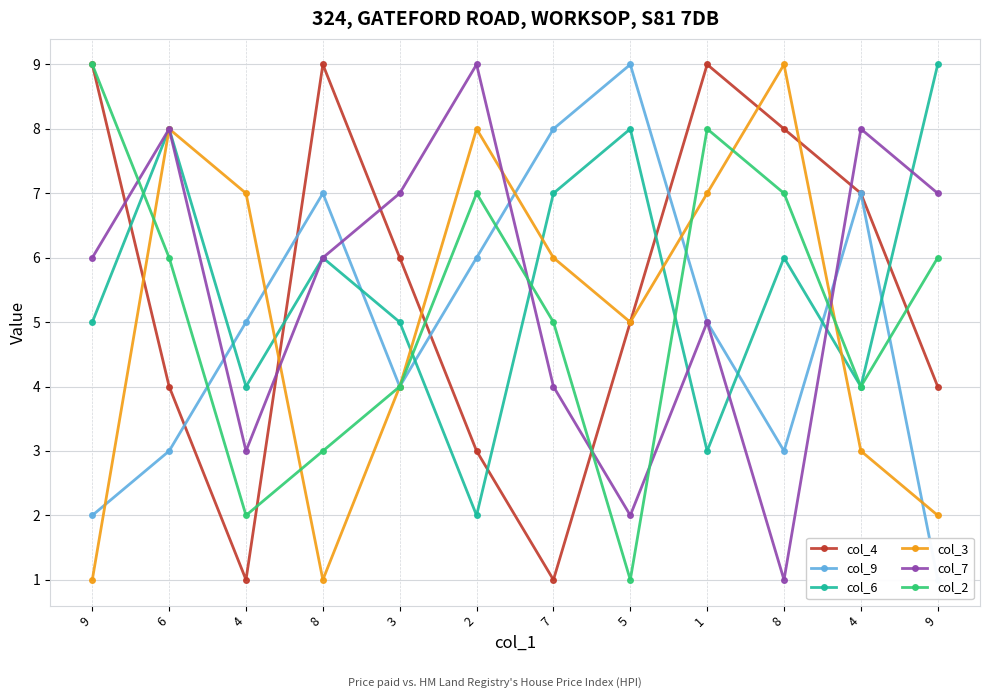

Which has a higher value, 1 or 9?

1